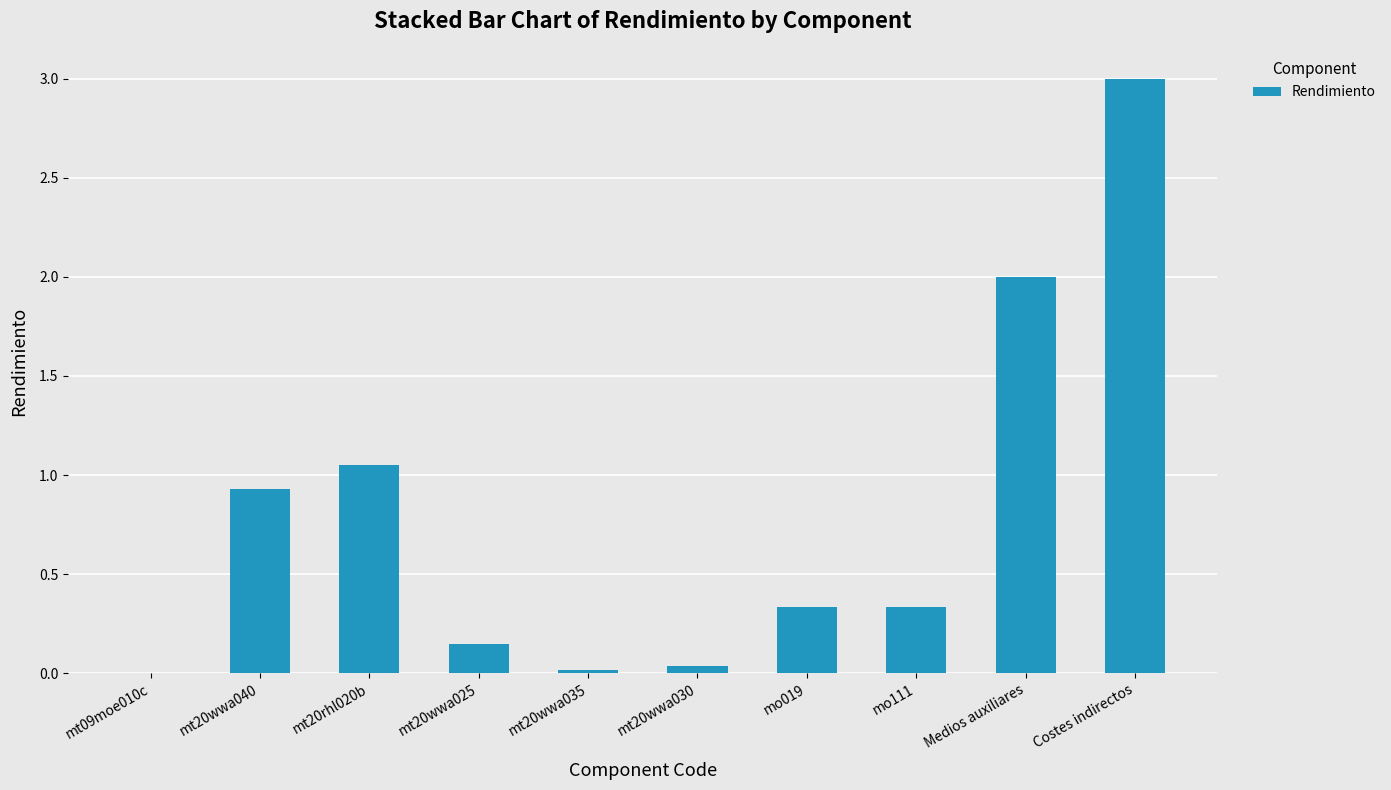

What is the sum of all values?

7.9